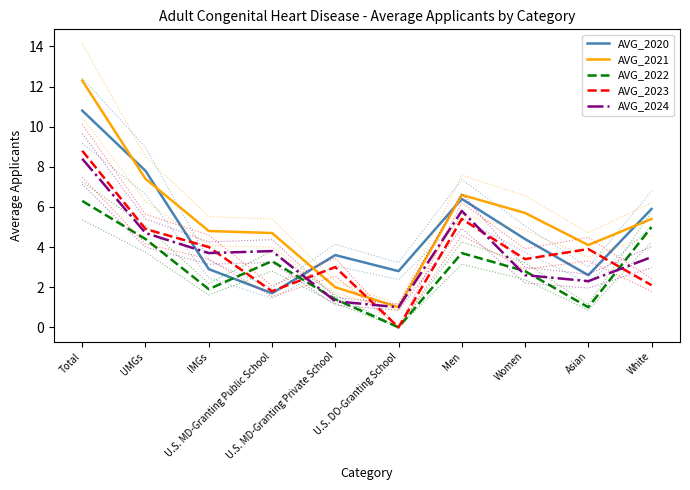

Reading left to right, transcribe all the data shown in this chart.

AVG_2020: 10.8	7.8	2.9	1.7	3.6	2.8	6.4	4.4	2.6	5.9
AVG_2021: 12.3	7.4	4.8	4.7	2.0	1.0	6.6	5.7	4.1	5.4
AVG_2022: 6.3	4.4	1.9	3.3	1.4	0.0	3.7	2.8	1.0	5.0
AVG_2023: 8.8	4.9	4.0	1.8	3.0	0.0	5.4	3.4	3.9	2.1
AVG_2024: 8.4	4.7	3.7	3.8	1.3	1.0	5.8	2.6	2.3	3.5